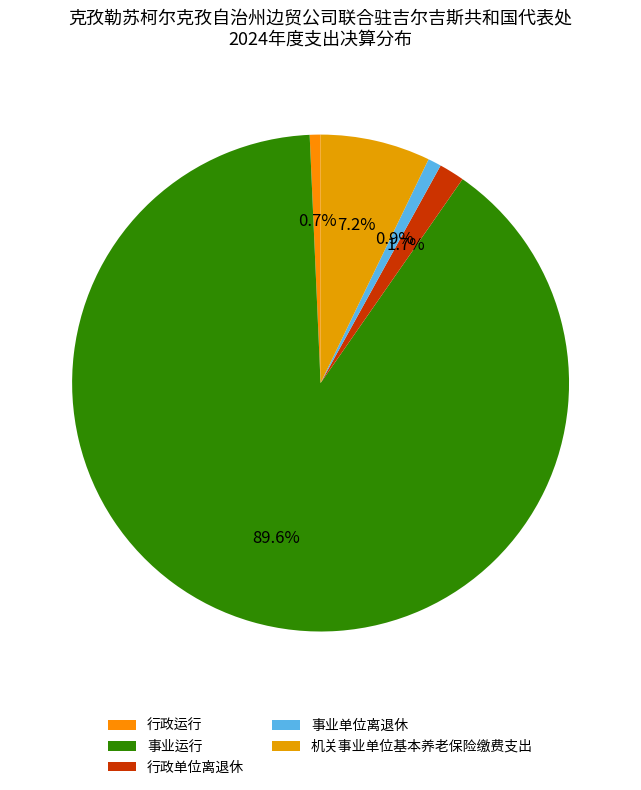

Combined, do 行政单位离退休 and 事业运行 account for over 50%?

Yes